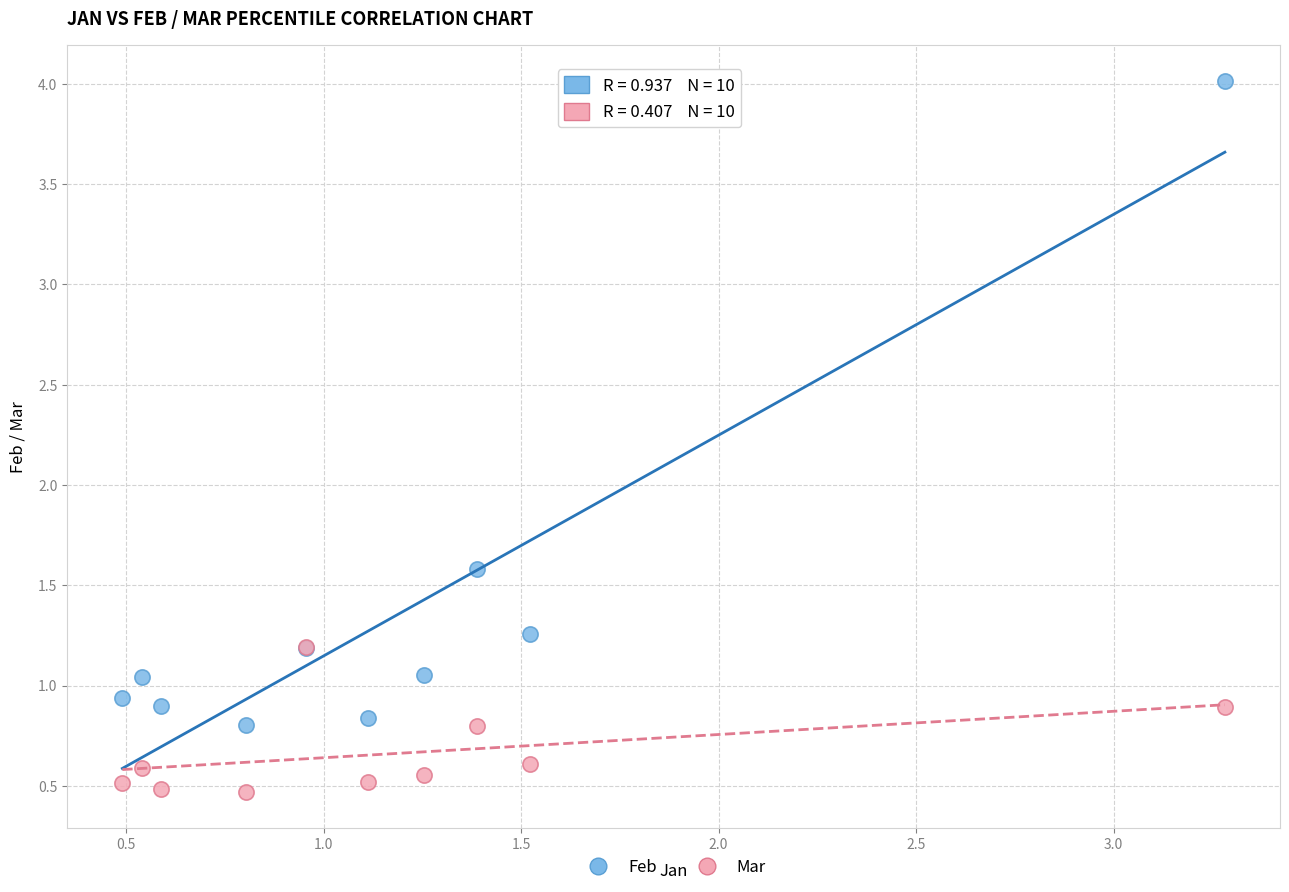

Across all series, what Y value is closest to 2?

1.6